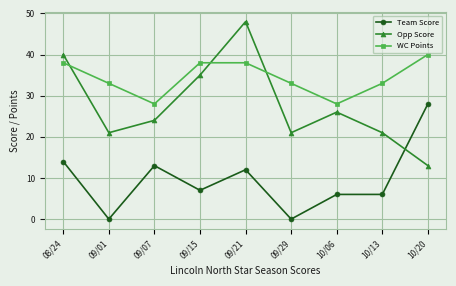

What is the difference between the Opp Score values at 10/13 and 10/06?

5